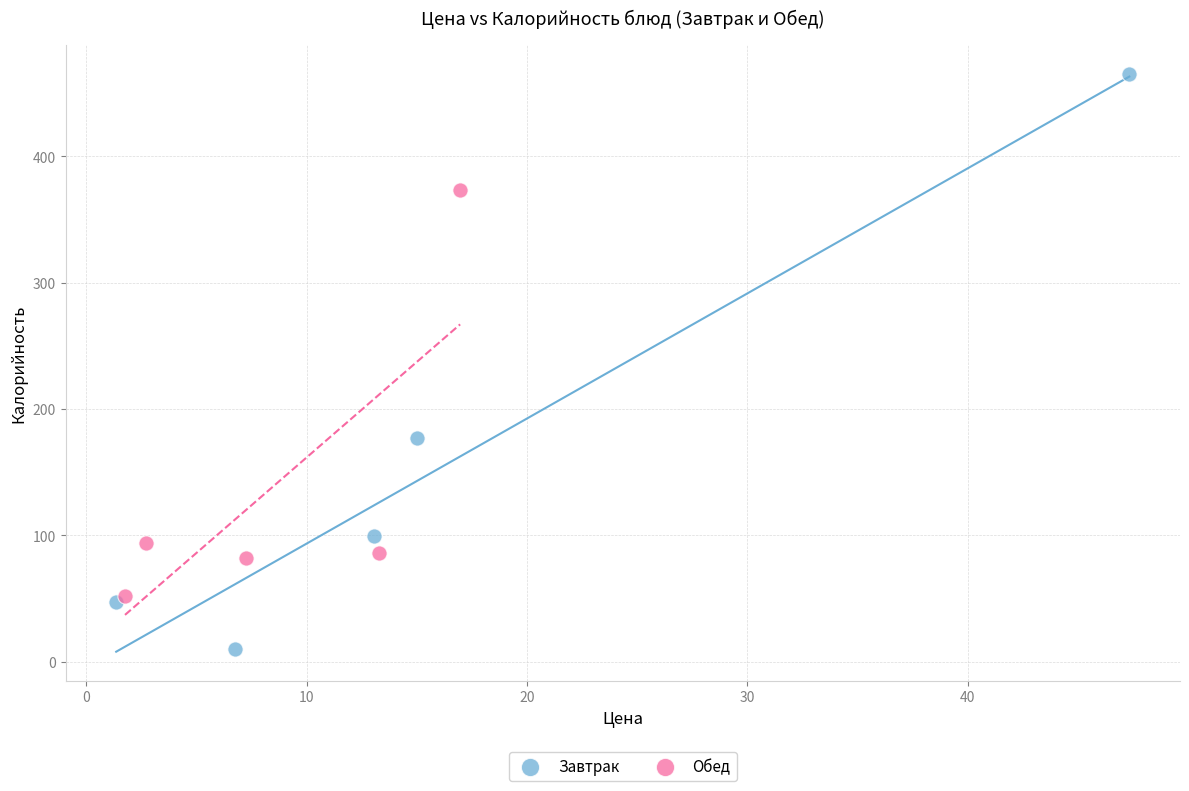

Which series has the widest spread of Y values?

Завтрак